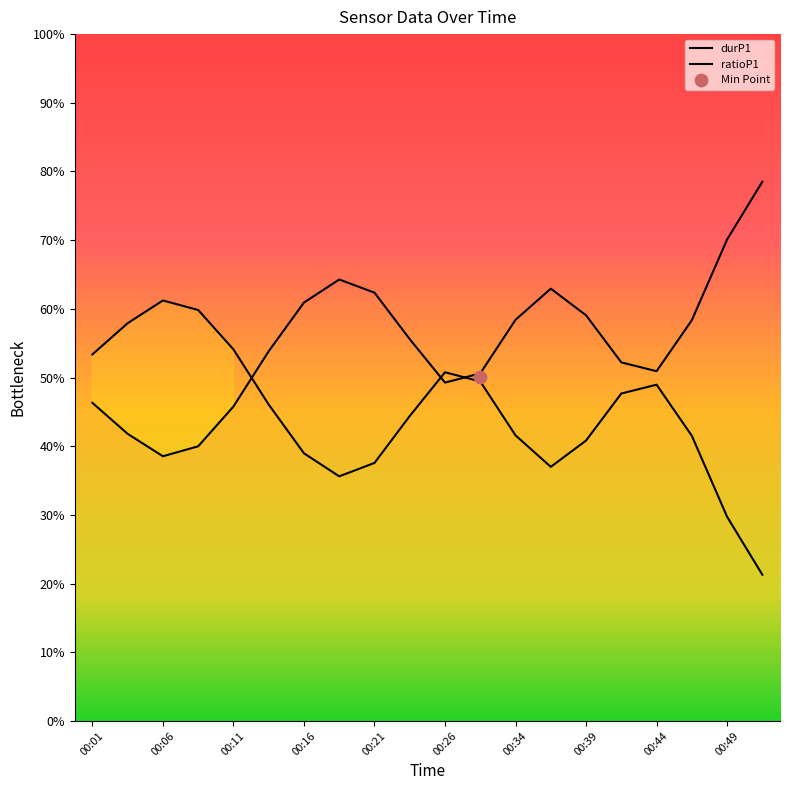

Which series reaches the minimum Y coordinate?

ratioP1